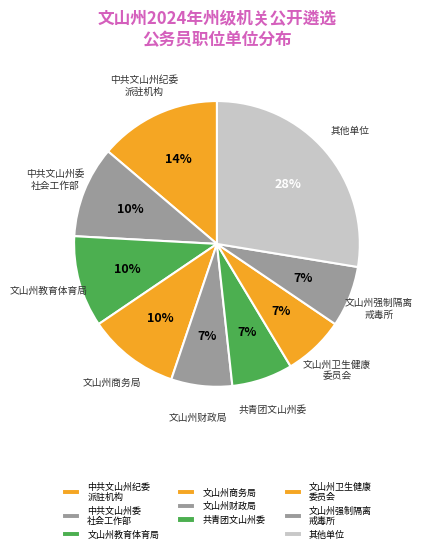

How many segments does this pie chart have?

9